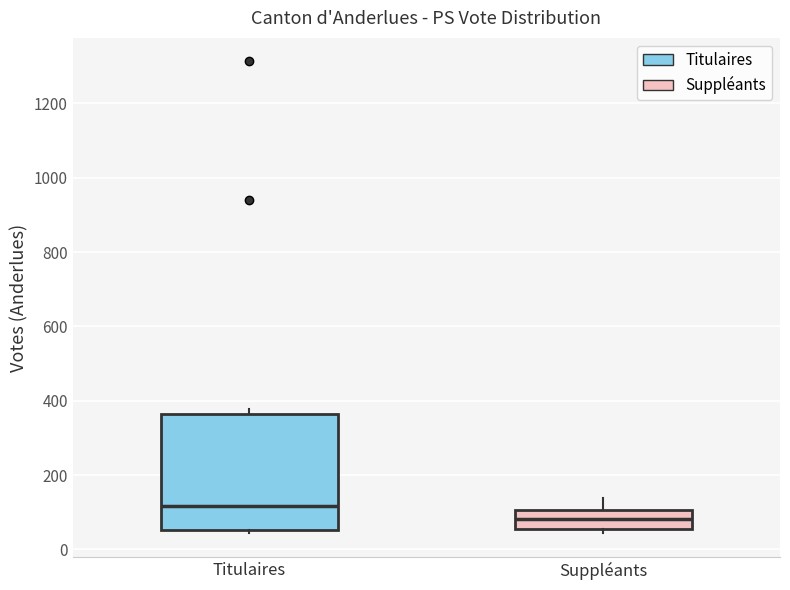

Reading left to right, read every box against the y-axis: the position of its median line, the range the box covers, and the ends of its whiskers. The values are not printed on the chart, so give them approximately, as read against the axis.

Titulaires: median 120, box 60 to 360, whiskers 40 to 380
Suppléants: median 80, box 60 to 100, whiskers 40 to 140